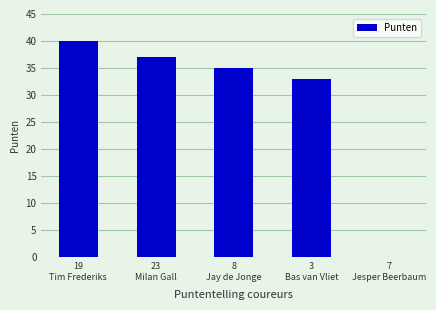

Reading left to right, list all the values displayed in this chart.

40	37	35	33	0